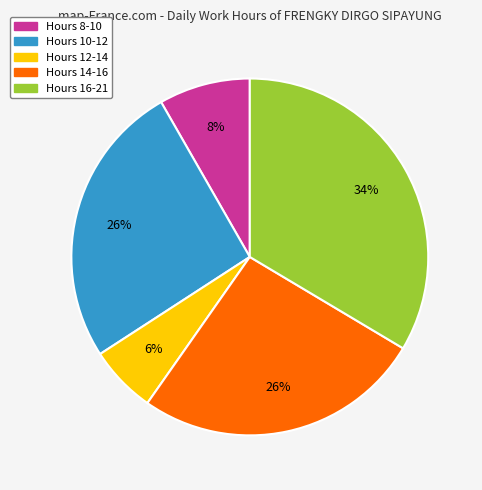

To the nearest percent, what is the average slice percentage?

20%